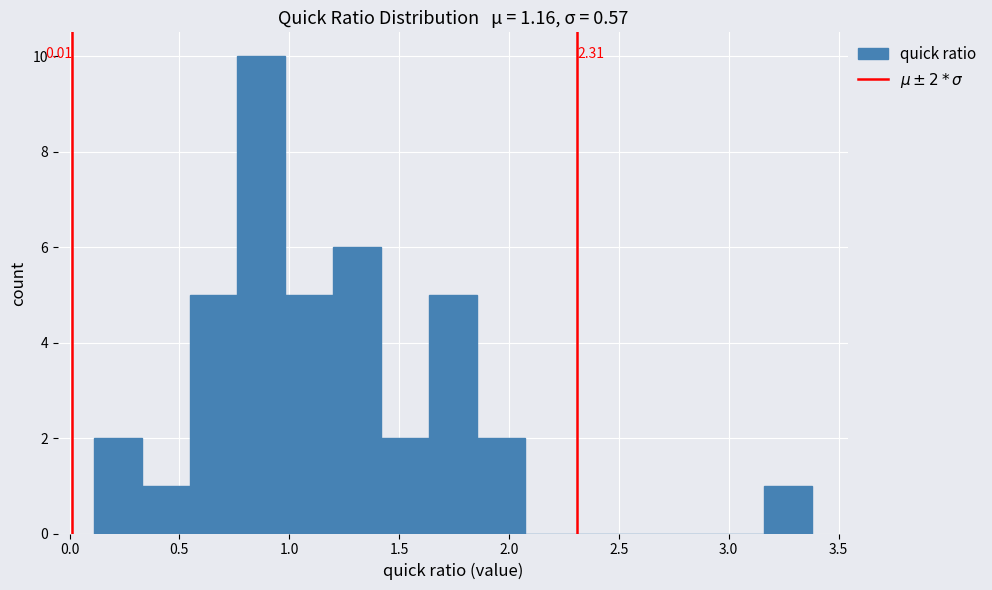

Which range on the x-axis has the tallest bar?

0.75 to 1.00